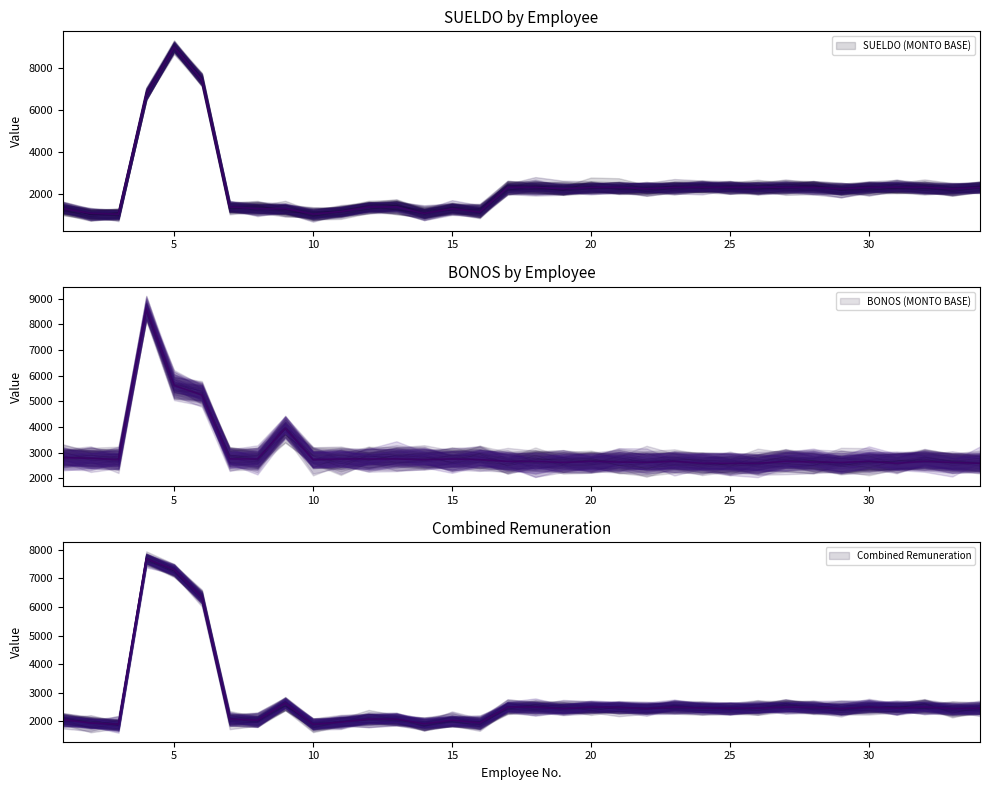

What is the difference between the highest and lowest values at 30?

351.5